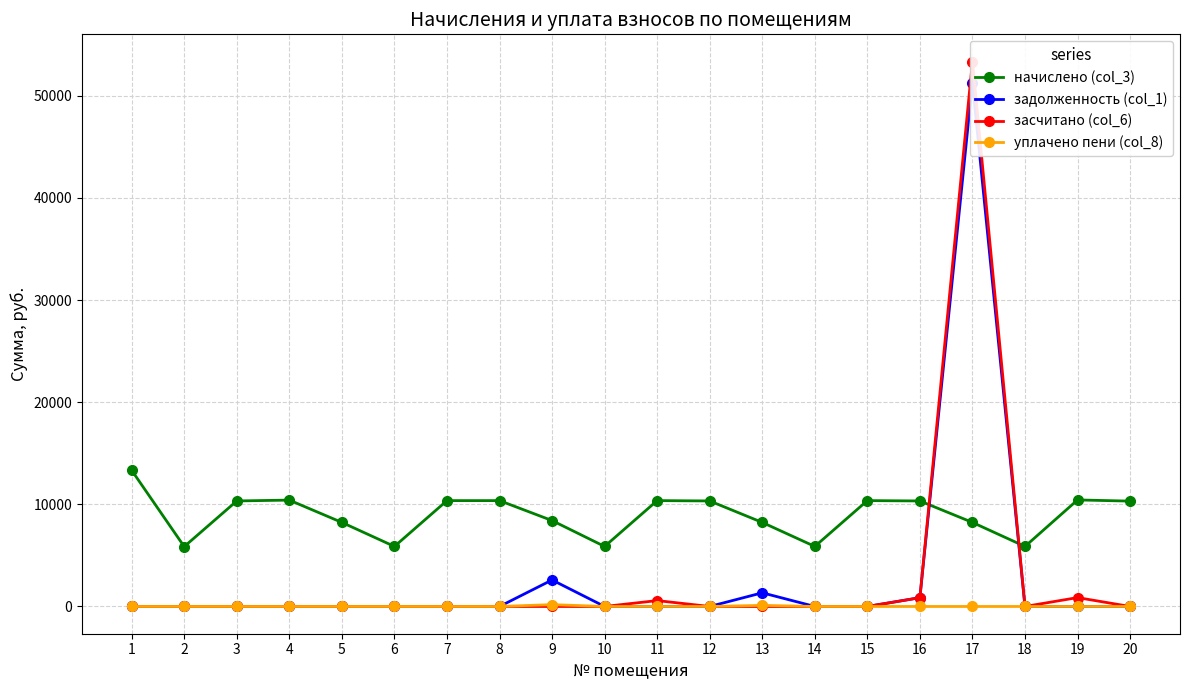

The засчитано (col_6) series shows 0.0 at 14. True or false?

True